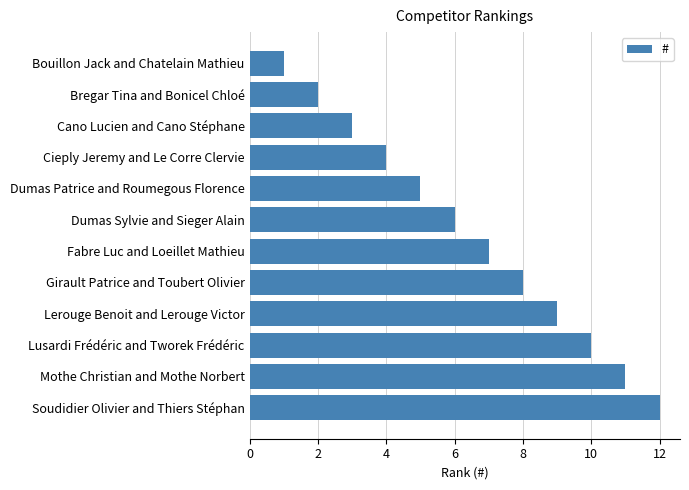

Rank the categories by value from lowest to highest.

Bouillon Jack and Chatelain Mathieu, Bregar Tina and Bonicel Chloé, Cano Lucien and Cano Stéphane, Cieply Jeremy and Le Corre Clervie, Dumas Patrice and Roumegous Florence, Dumas Sylvie and Sieger Alain, Fabre Luc and Loeillet Mathieu, Girault Patrice and Toubert Olivier, Lerouge Benoit and Lerouge Victor, Lusardi Frédéric and Tworek Frédéric, Mothe Christian and Mothe Norbert, Soudidier Olivier and Thiers Stéphan